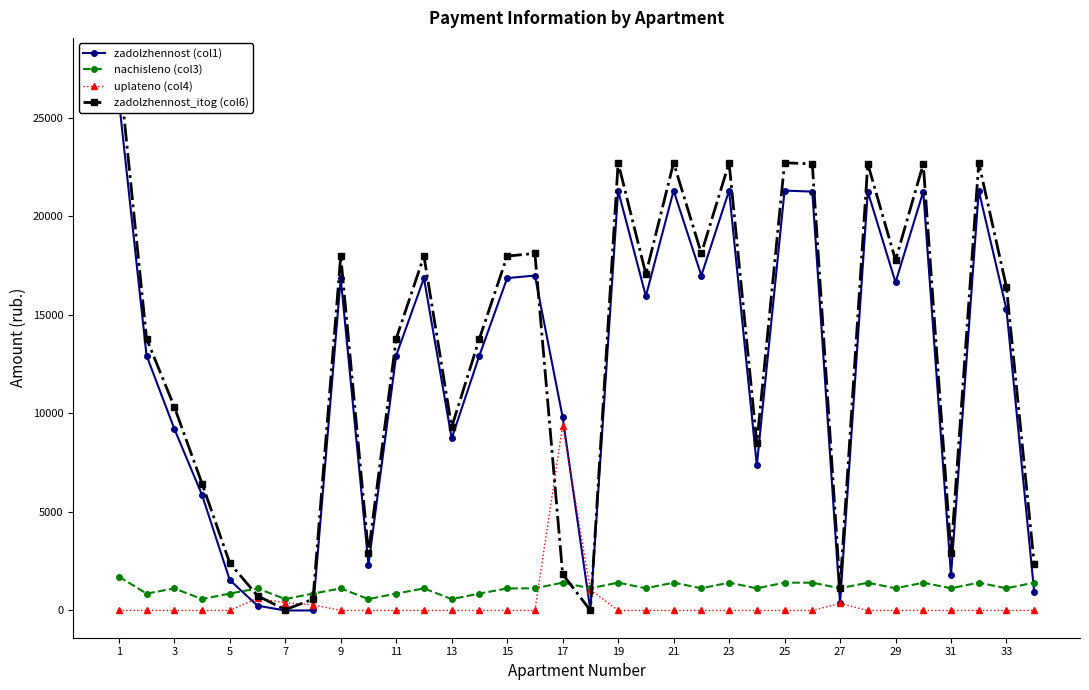

The value of uplateno (col4) at 17 is 5632.4. True or false?

False